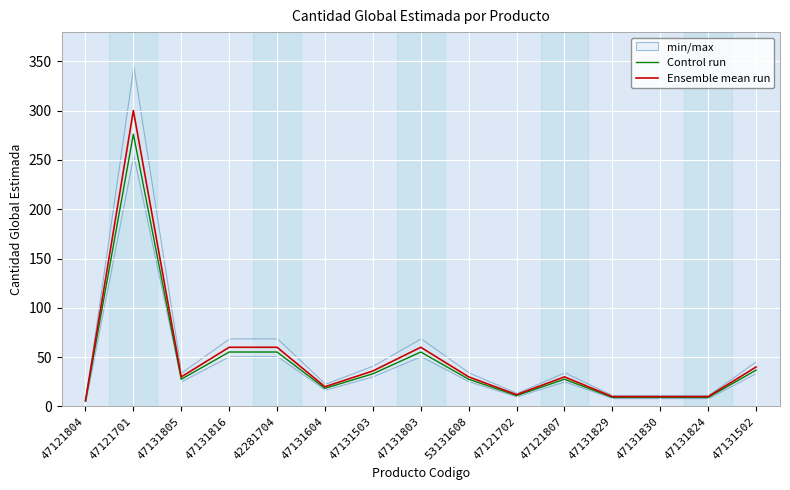

What are all the series names shown in the legend?

Control run, Ensemble mean run